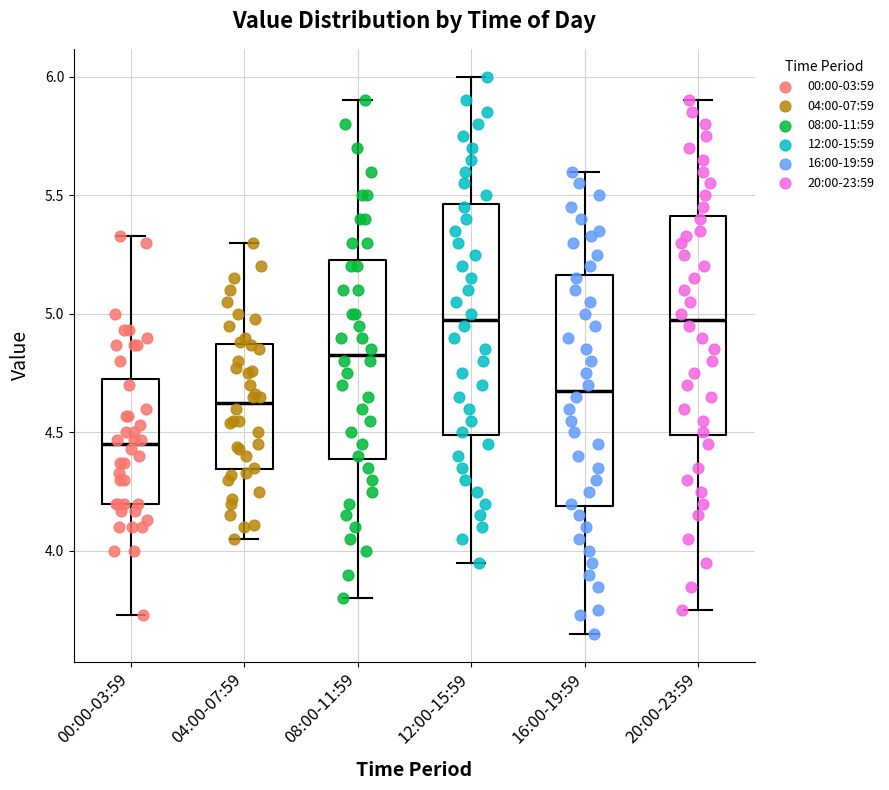

Reading left to right, transcribe this box plot: for each box, give where its median line is, the range the box spans, and where its two whiskers end, as read against the y-axis. The values are not printed on the chart, so give them approximately, as read against the axis.

00:00-03:59: median 4.45, box 4.20 to 4.75, whiskers 3.75 to 5.35
04:00-07:59: median 4.65, box 4.35 to 4.85, whiskers 4.05 to 5.30
08:00-11:59: median 4.85, box 4.40 to 5.25, whiskers 3.80 to 5.90
12:00-15:59: median 5.00, box 4.50 to 5.45, whiskers 3.95 to 6.00
16:00-19:59: median 4.70, box 4.20 to 5.15, whiskers 3.65 to 5.60
20:00-23:59: median 5.00, box 4.50 to 5.40, whiskers 3.75 to 5.90